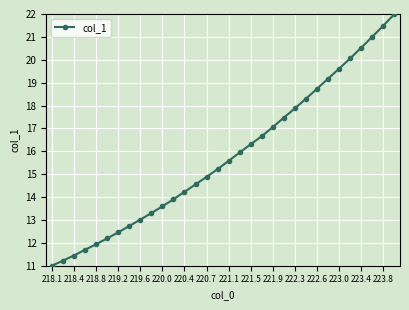

How many distinct data groups are displayed?

1